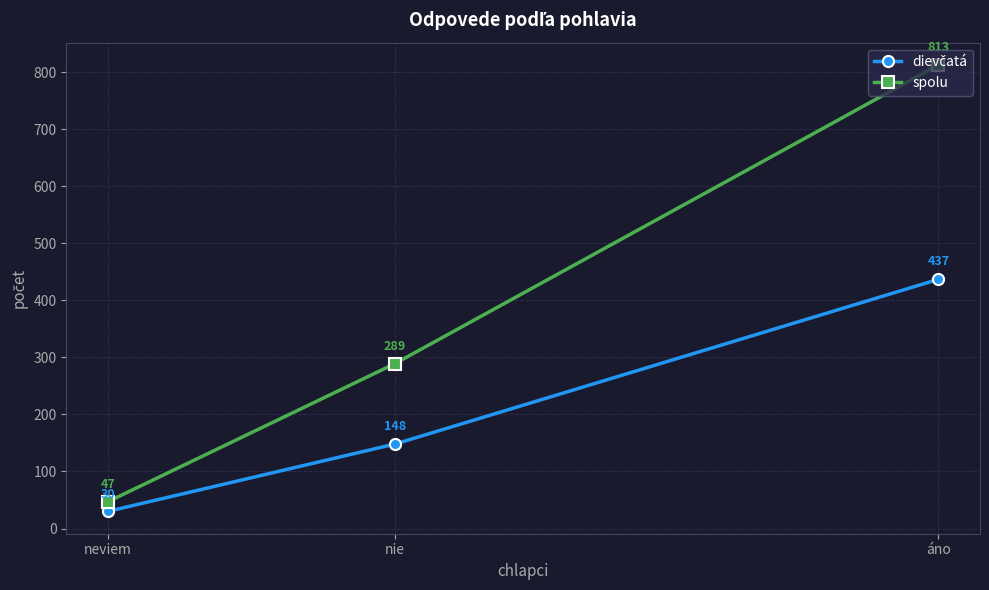

Which has a higher value, áno or nie?

áno